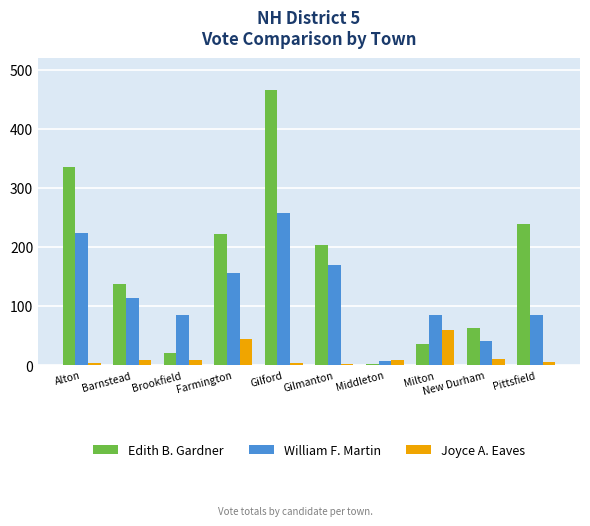

What value does the William F. Martin series have at Gilford, to the nearest 10?

260